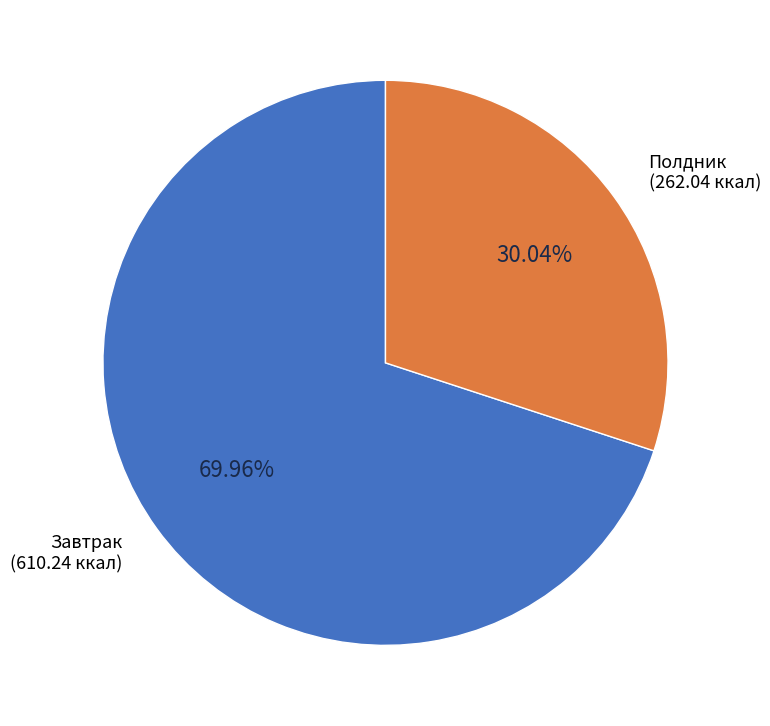

To the nearest percent, what is the difference between the largest and smallest slice percentages?

40%